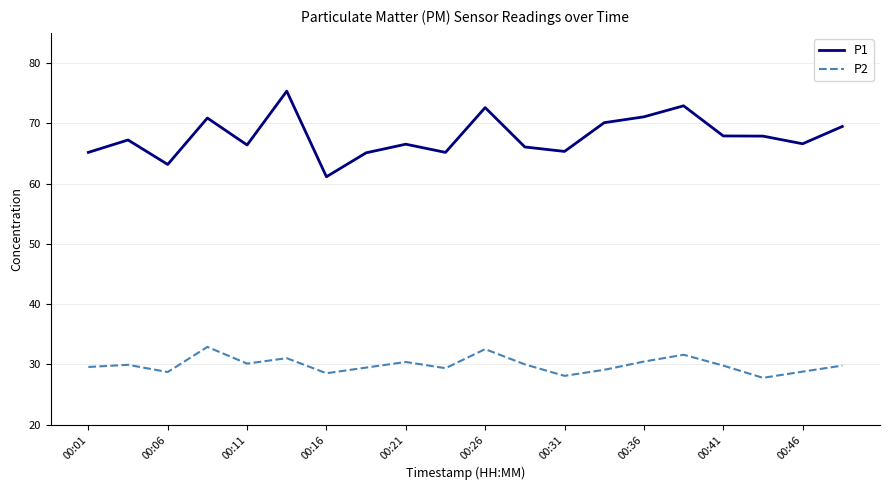

What are all the series names shown in the legend?

P1, P2